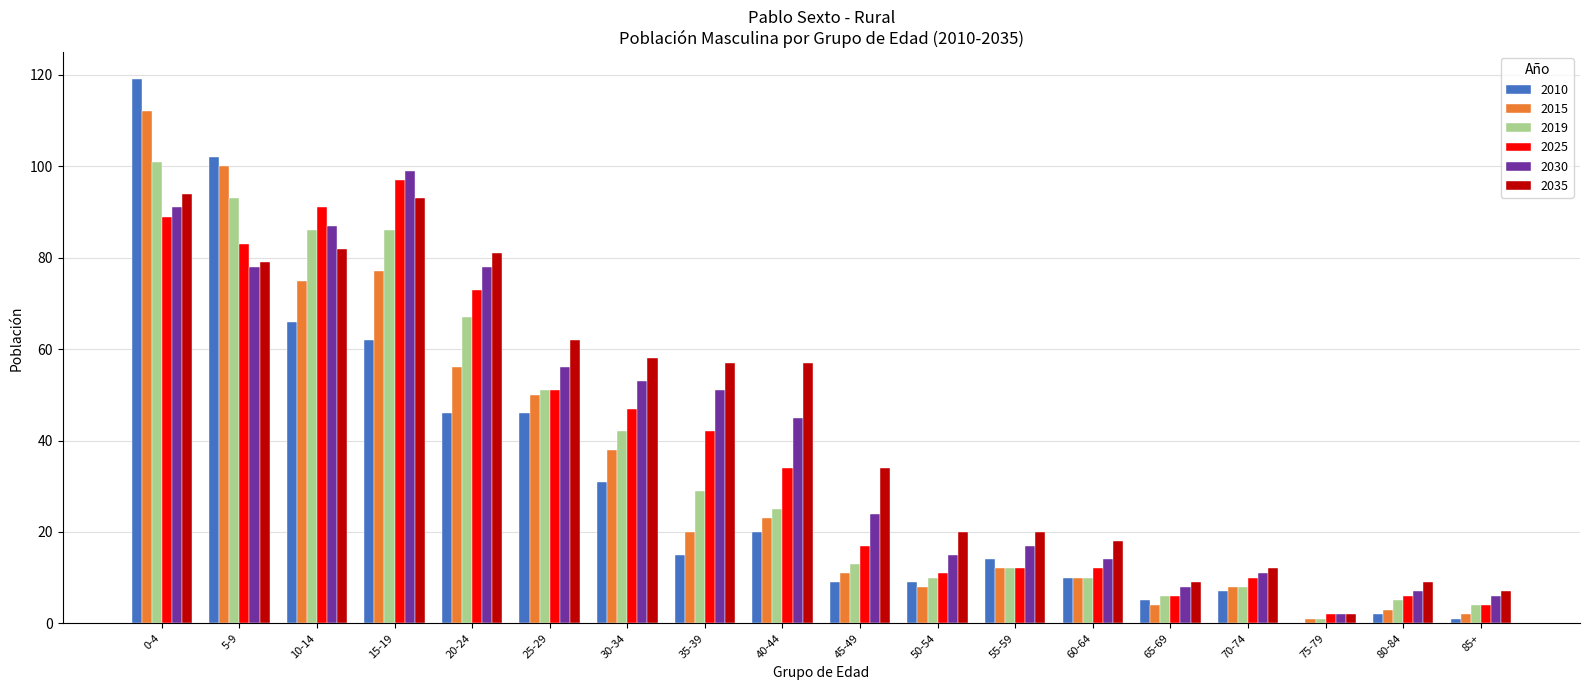

Is it true that 2035 equals 13 at 55-59?

False